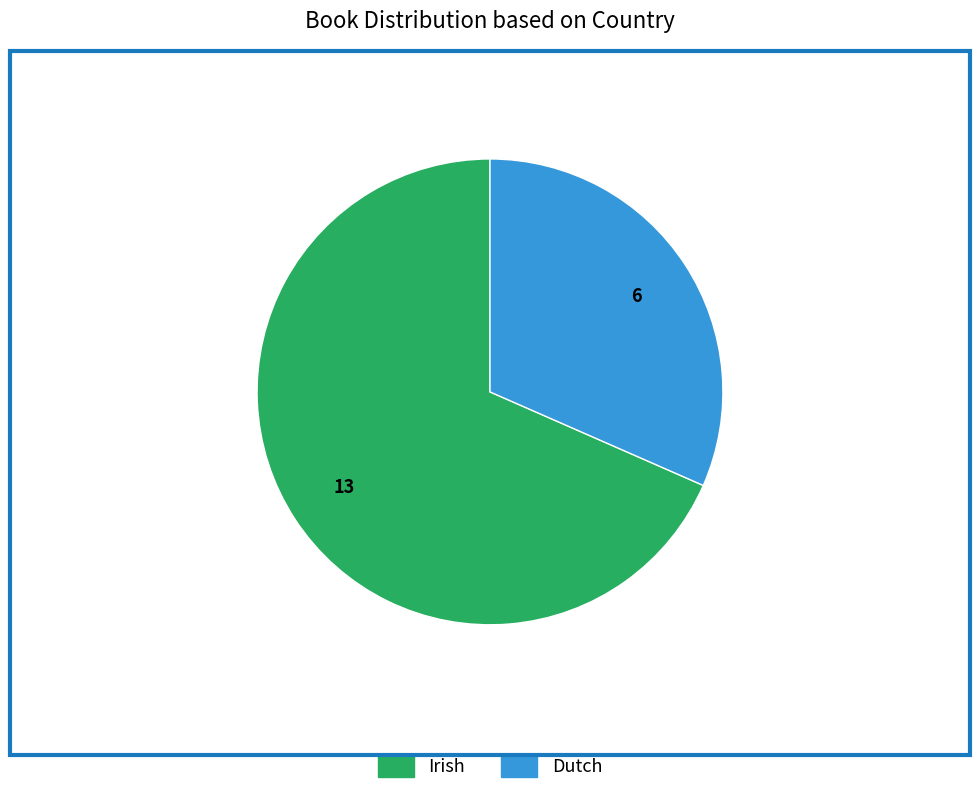

Which slice is the smallest?

Dutch